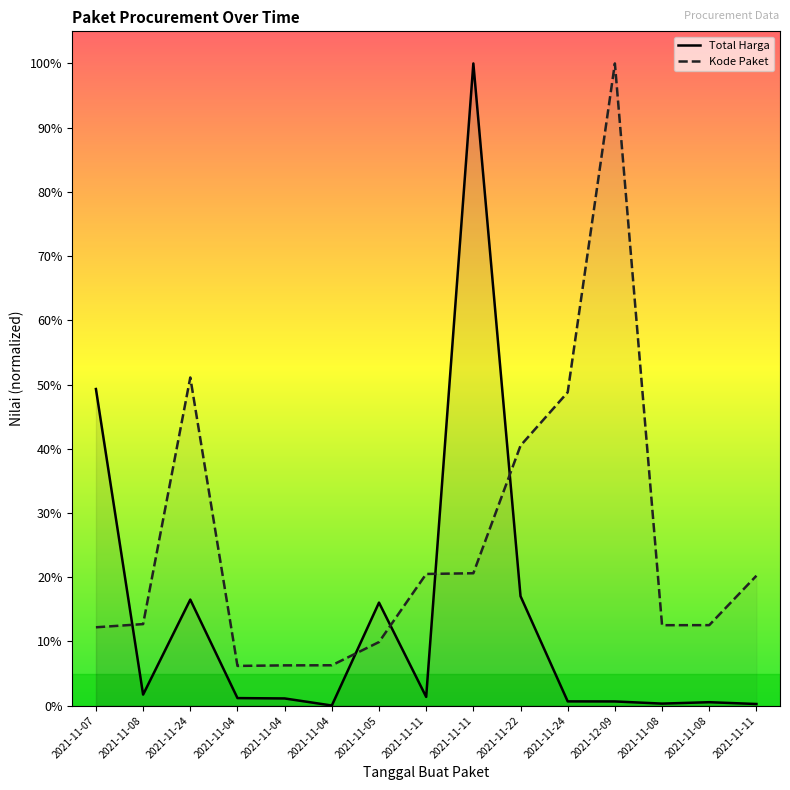

At 2021-11-04, list the series in order from largest to smallest.

Kode Paket, Total Harga